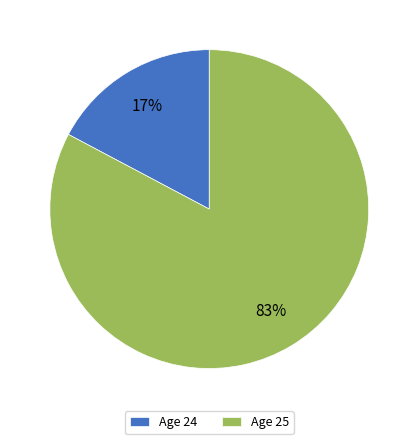

Between Age 24 and Age 25, which is larger?

Age 25